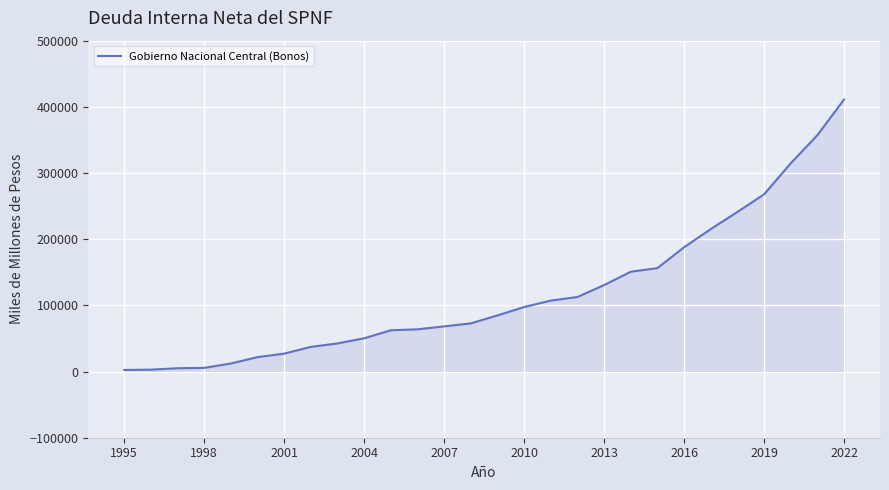

What is the greatest value displayed?

411040.5